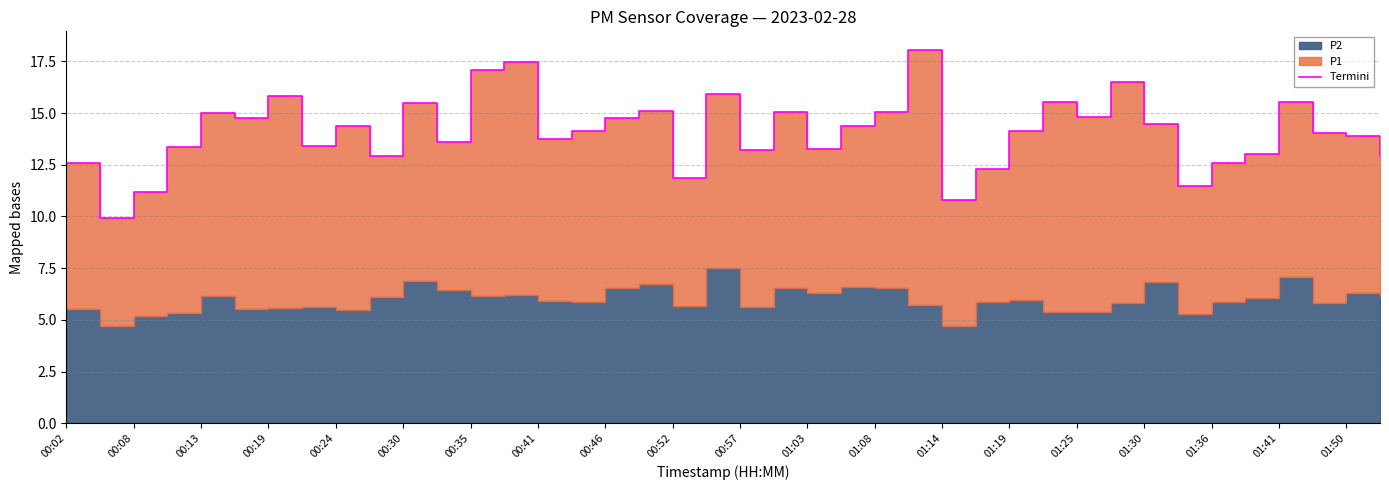

True or false: the data has more than 0 interior local peaks.

True